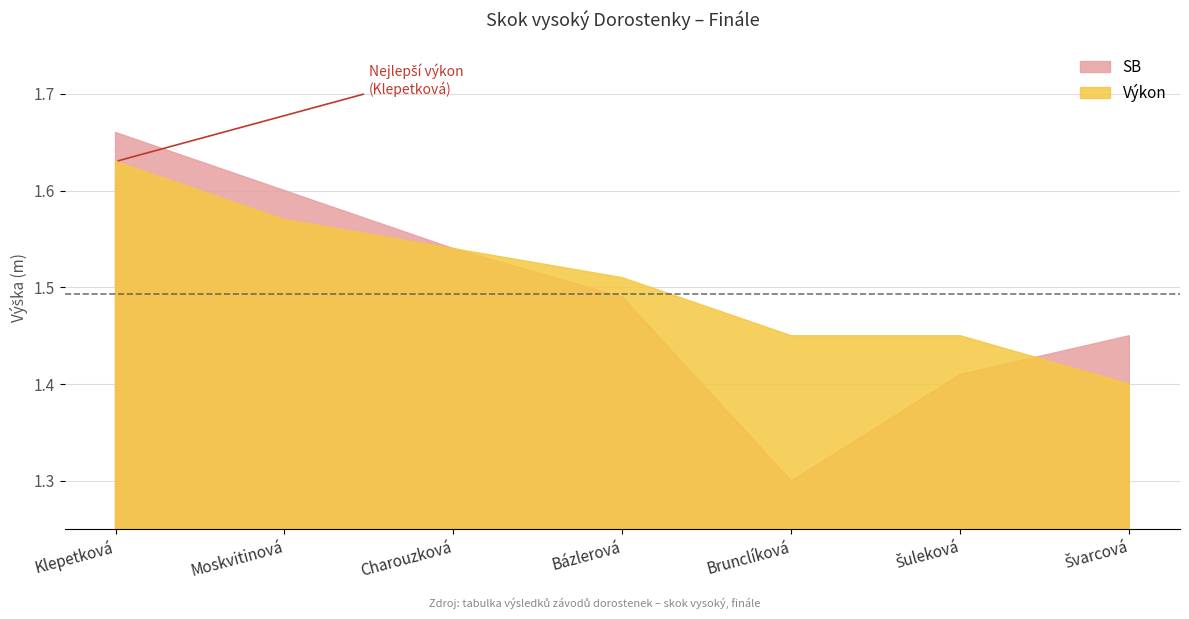

Reading right to left, extract all data points from this chart.

SB: Švarcová=1.4	Šuleková=1.4	Brunclíková=1.3	Bázlerová=1.5	Charouzková=1.5	Moskvitinová=1.6	Klepetková=1.7
Výkon: Švarcová=1.4	Šuleková=1.4	Brunclíková=1.4	Bázlerová=1.5	Charouzková=1.5	Moskvitinová=1.6	Klepetková=1.6